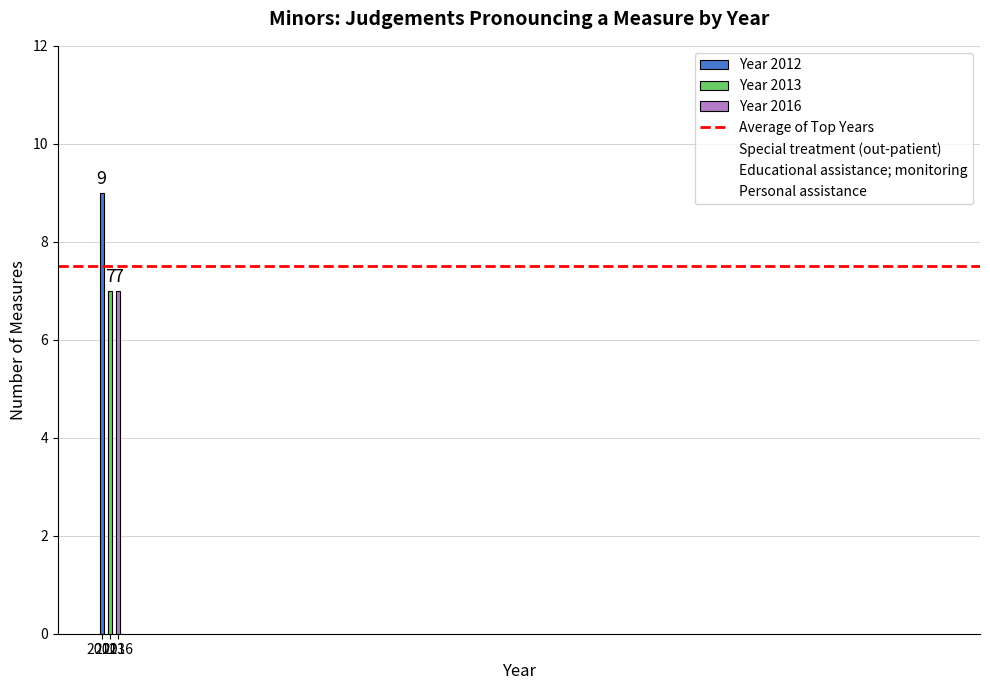

What is the sum of all values?

23